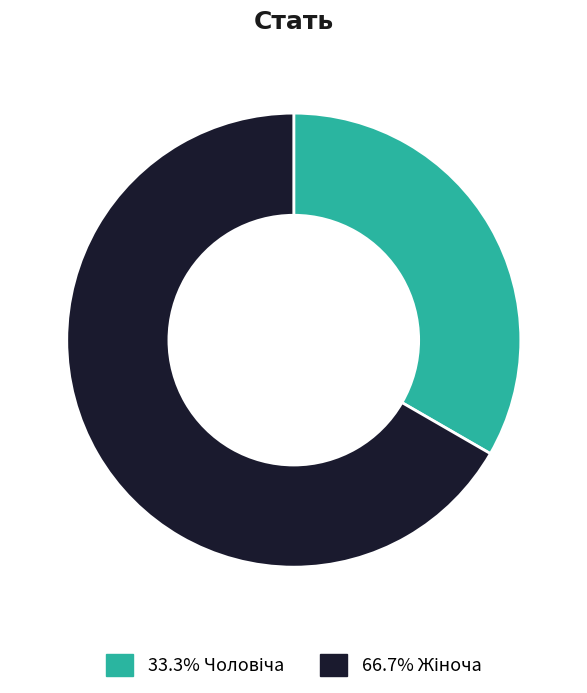

Is there any slice that represents more than half of the pie?

Yes